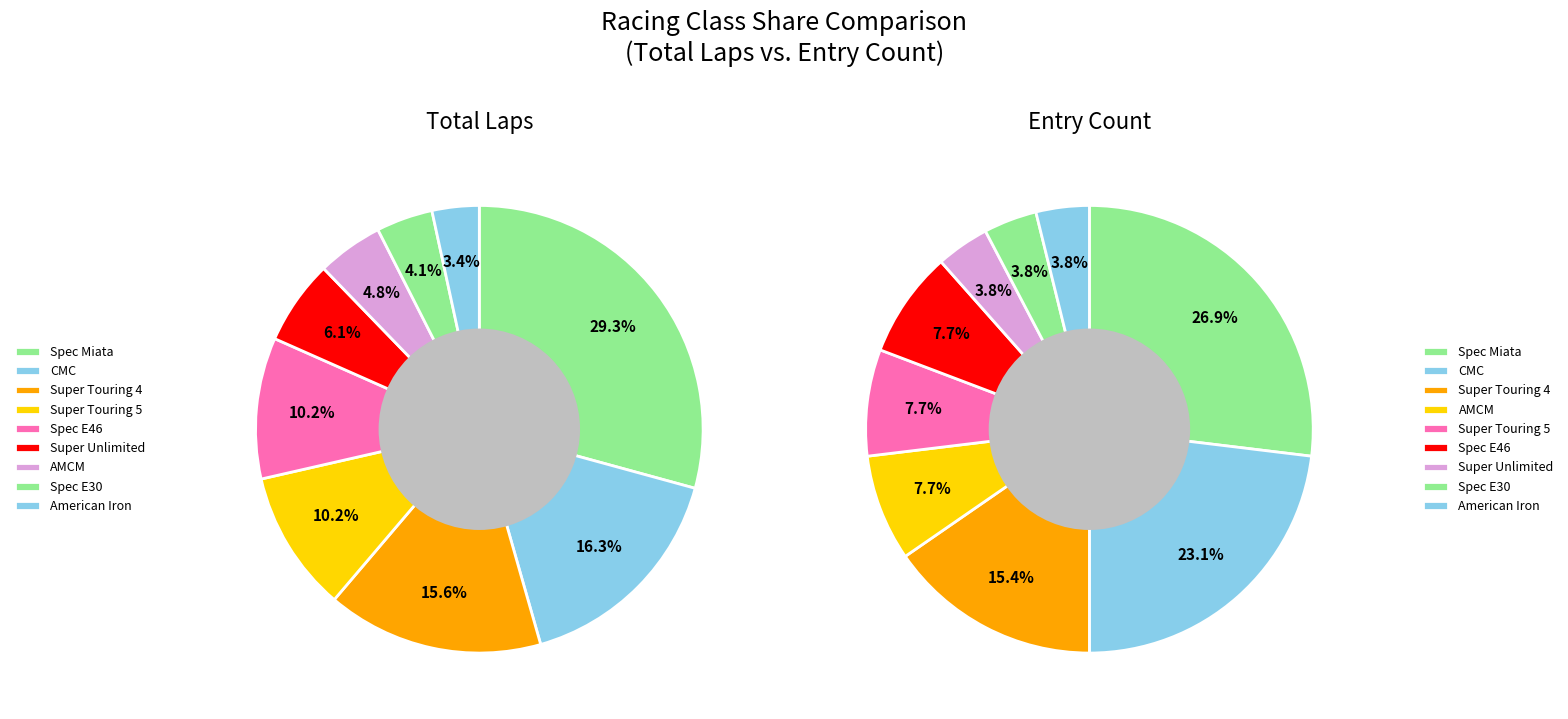

The Spec E30 slice represents 4% of the pie. True or false?

True